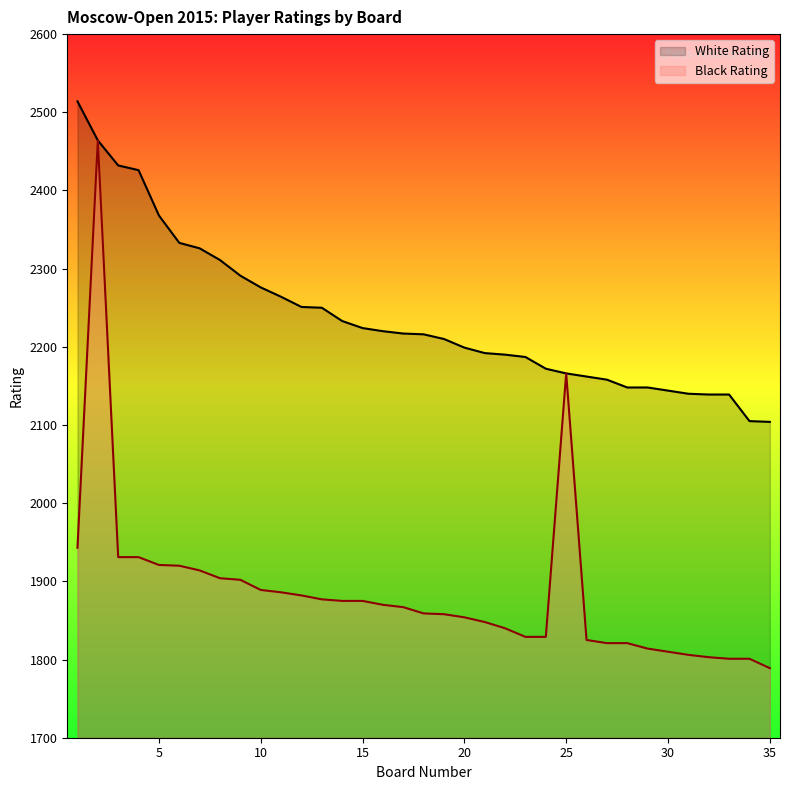

Rank the series by their average value, from highest to lowest.

White Rating, Black Rating